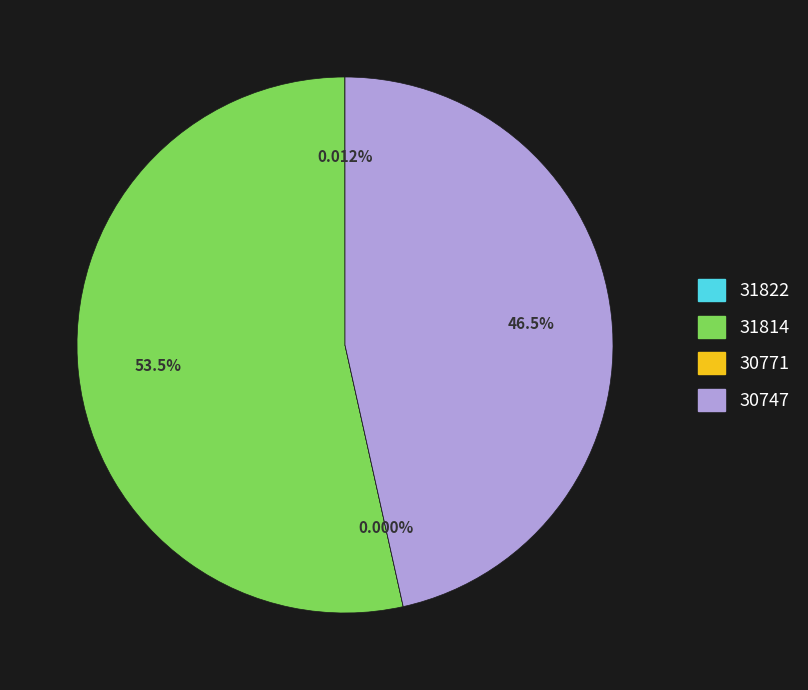

What is the total percentage of 30771 and 30747?

46.5%